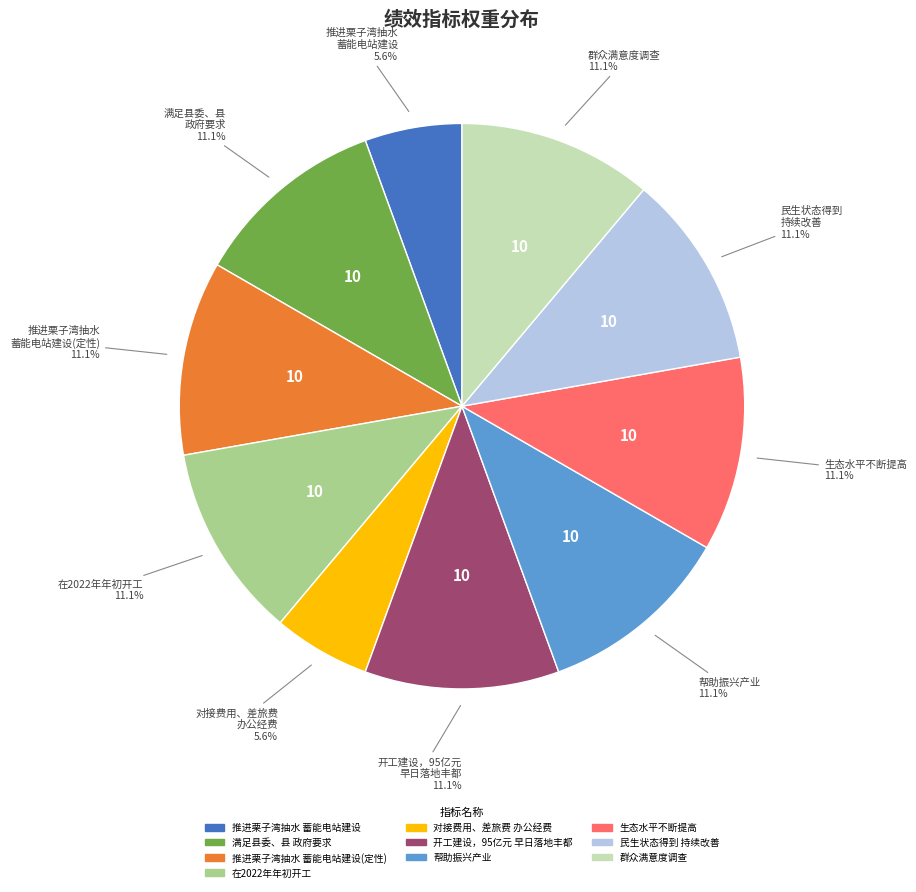

Does any single category account for the majority?

No